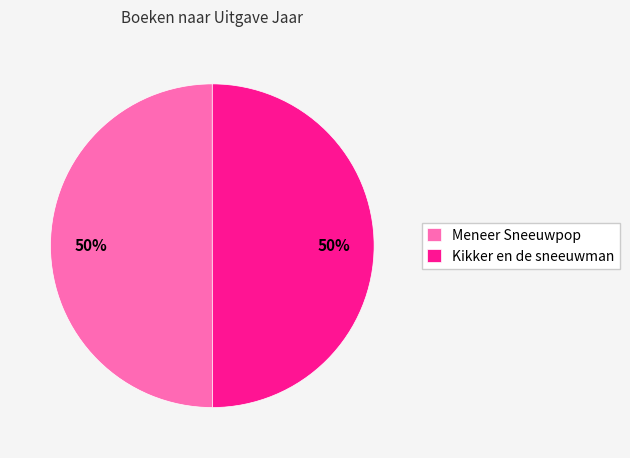

Approximately how many times larger is the value at Kikker en de sneeuwman compared to Meneer Sneeuwpop?

1.0